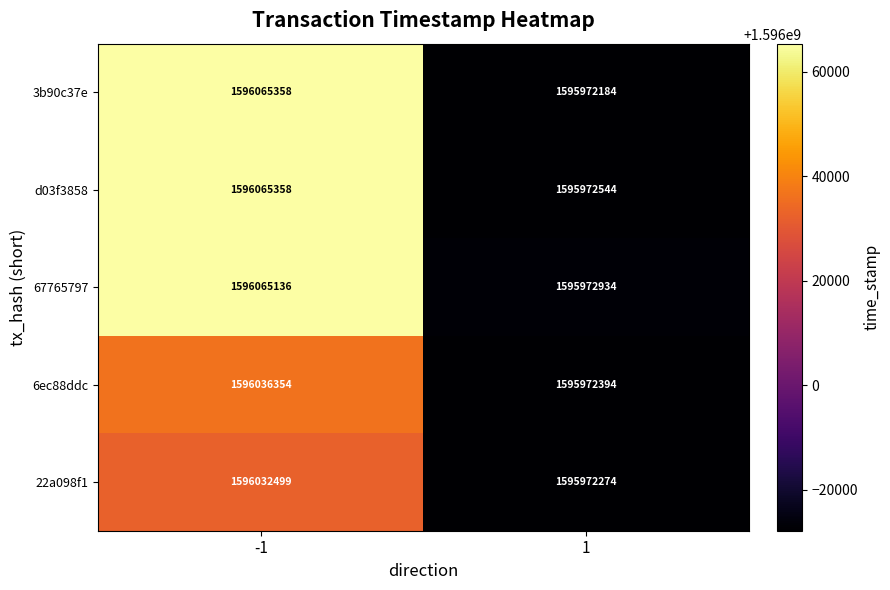

Count the number of data series in this chart.

5